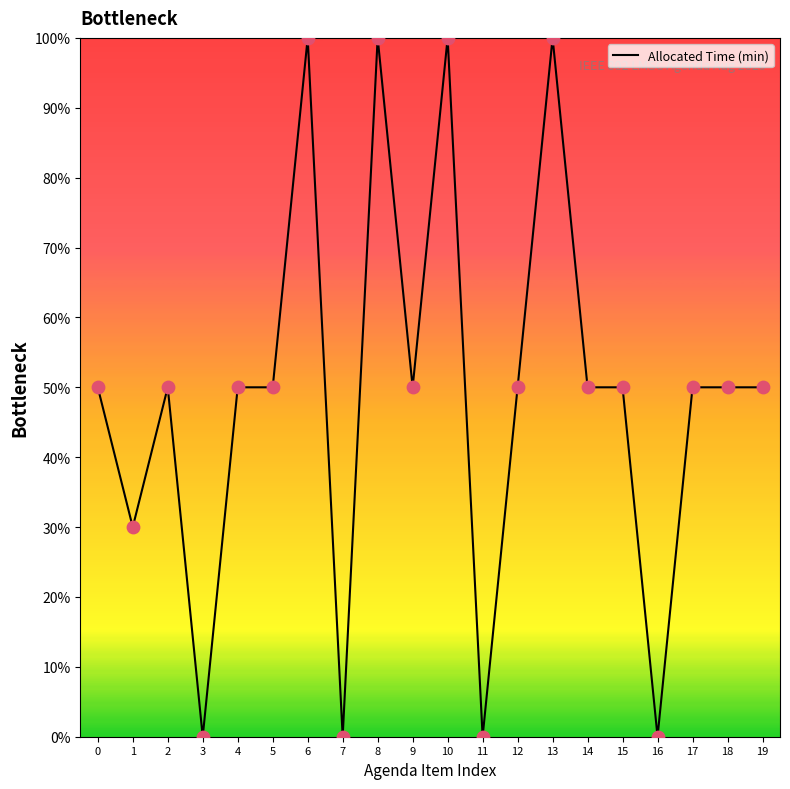

Which has a higher value, 19 or 11?

19